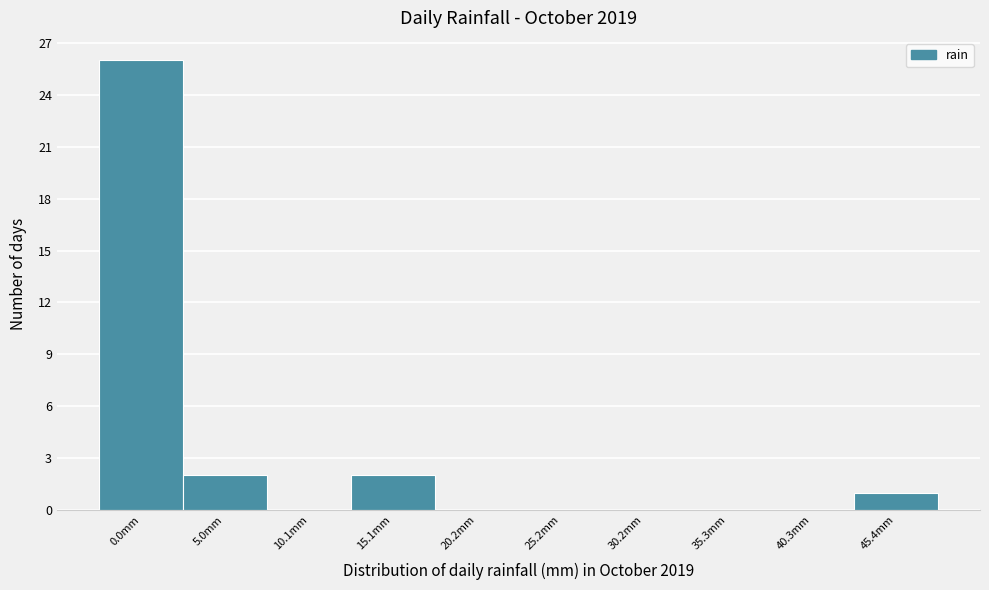

Reading left to right, extract all data points from this chart.

0.0mm=26	5.0mm=2	10.1mm=0	15.1mm=2	20.2mm=0	25.2mm=0	30.2mm=0	35.3mm=0	40.3mm=0	45.4mm=1